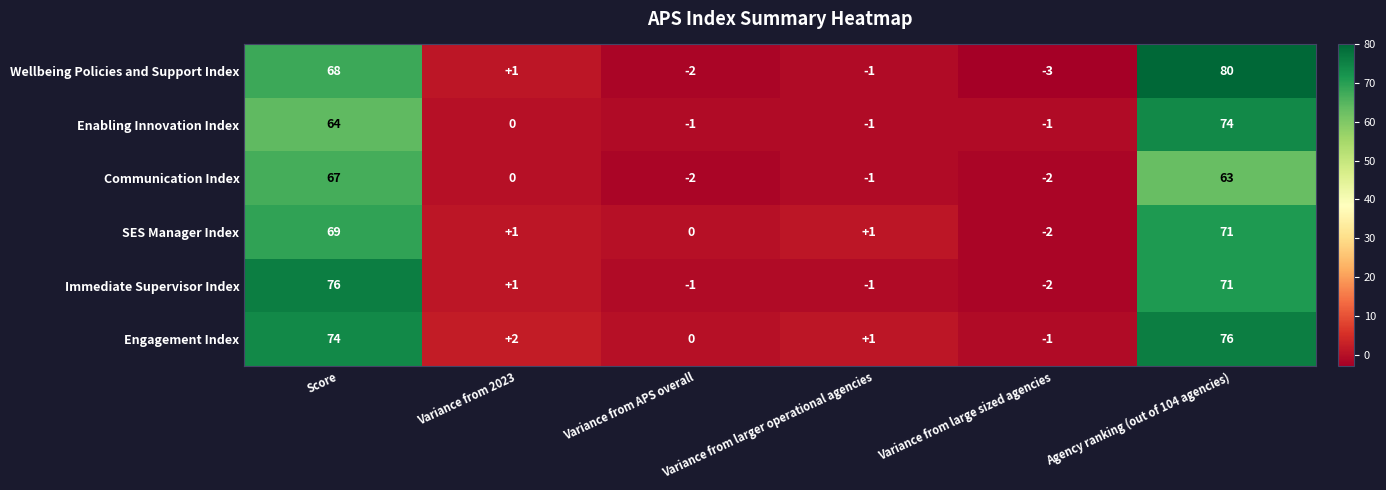

Count the number of data series in this chart.

6